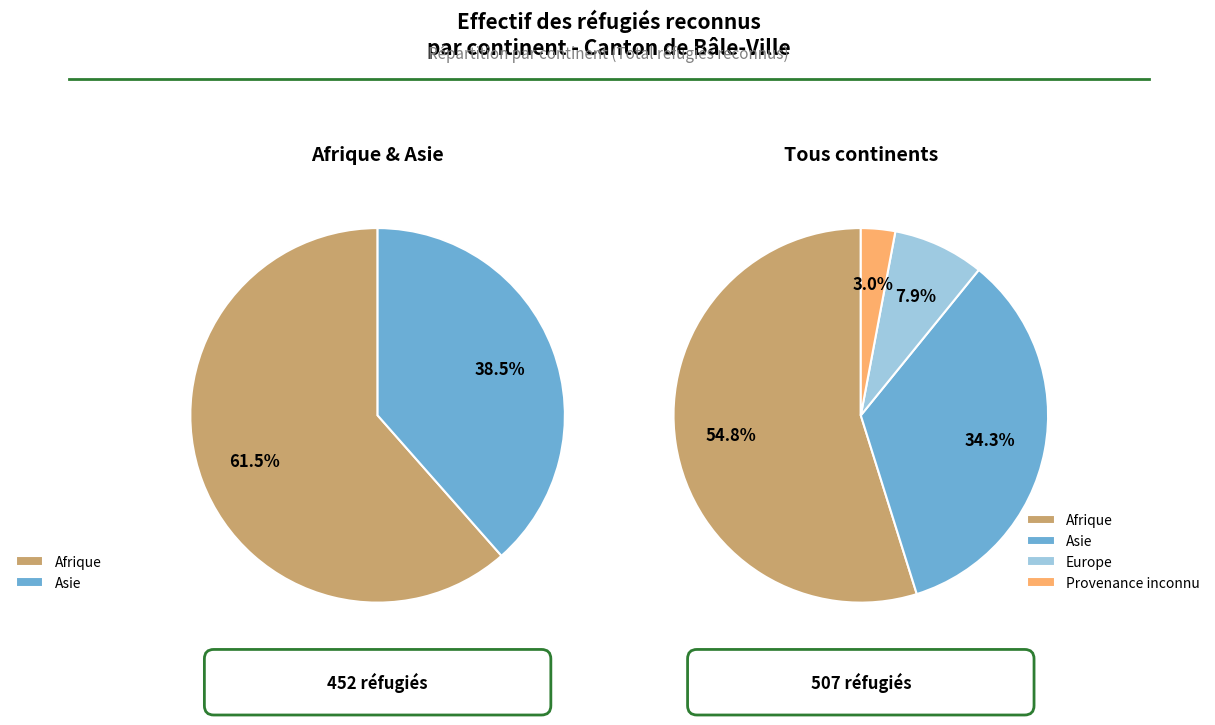

What is the majority slice?

Afrique